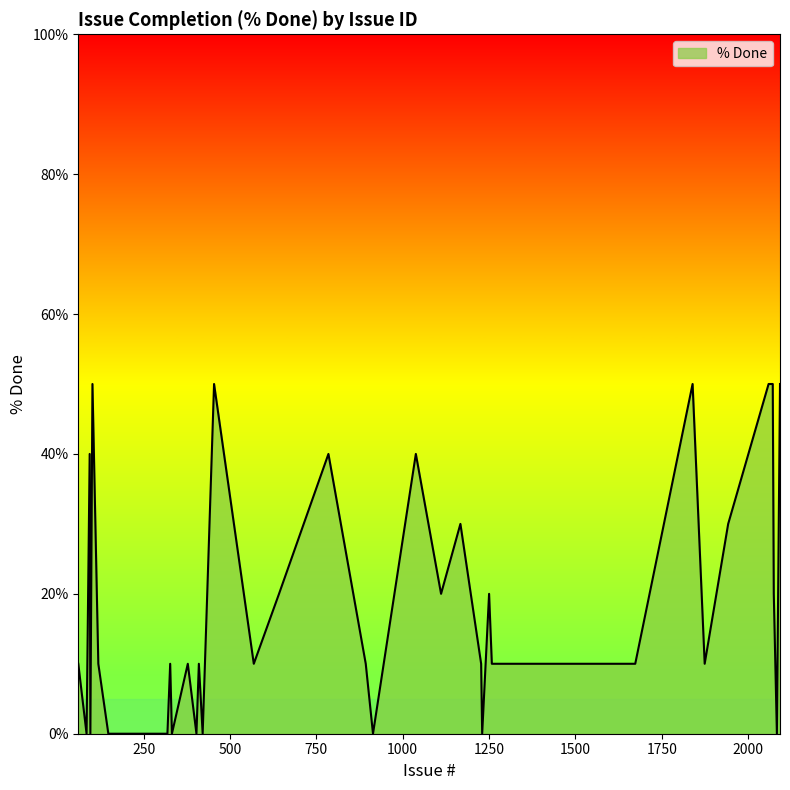

What is the difference between the maximum and minimum values?

50